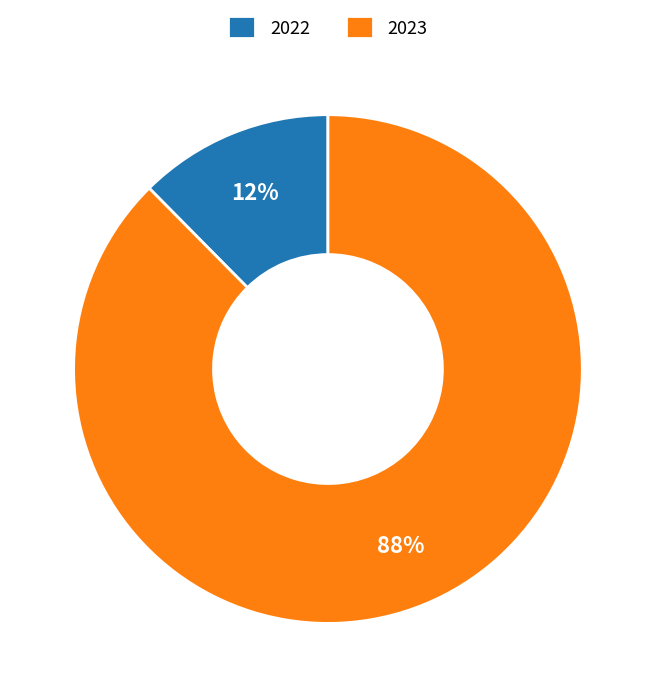

True or false: 2023 accounts for 75% of the total.

False